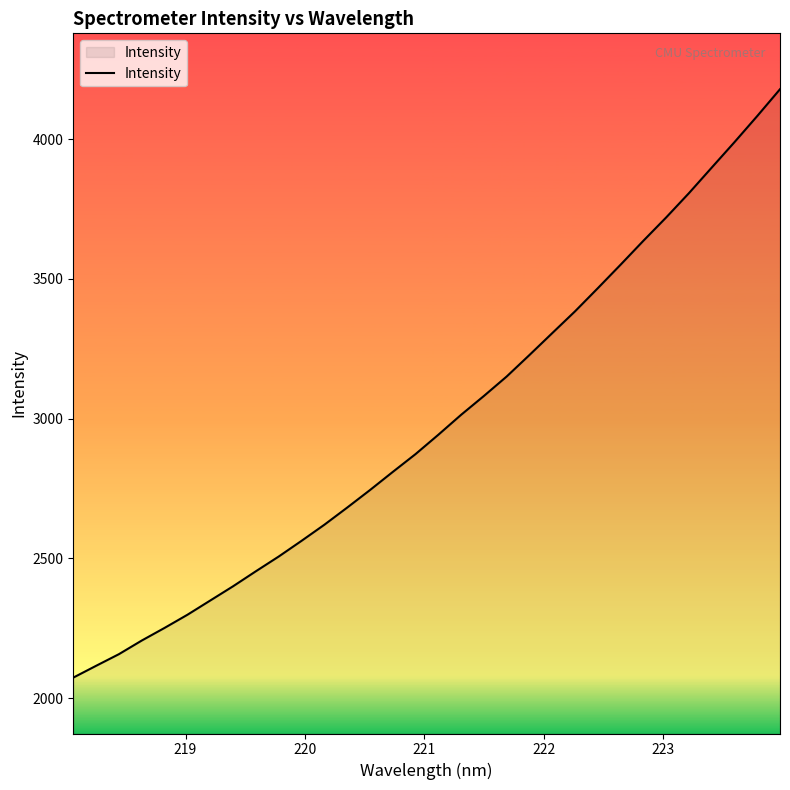

What is the maximum value shown in the chart?

4178.8